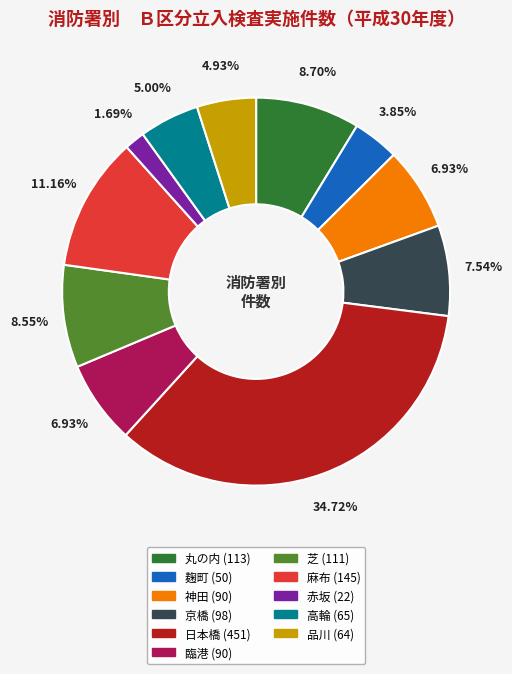

Which slice is the largest?

日本橋